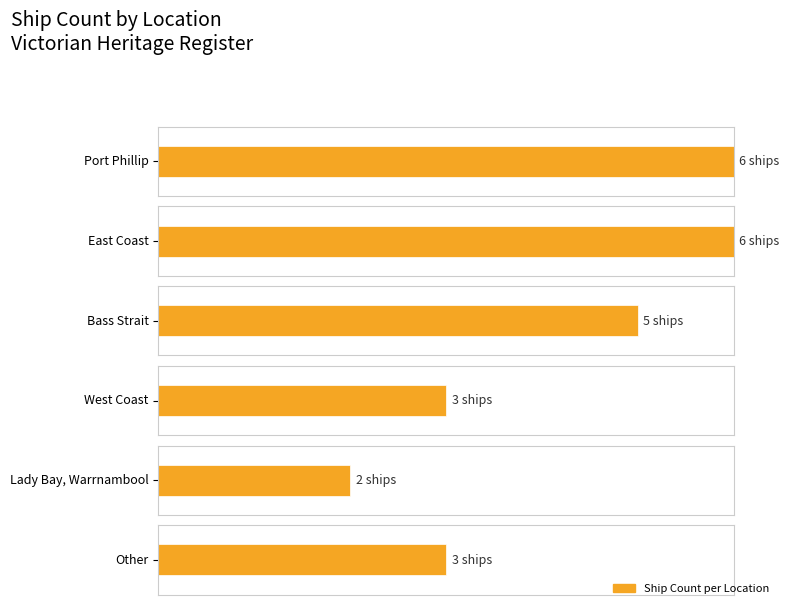

Reading left to right, extract all data points from this chart.

Port Phillip=6	East Coast=6	Bass Strait=5	West Coast=3	Lady Bay, Warrnambool=2	Other=3